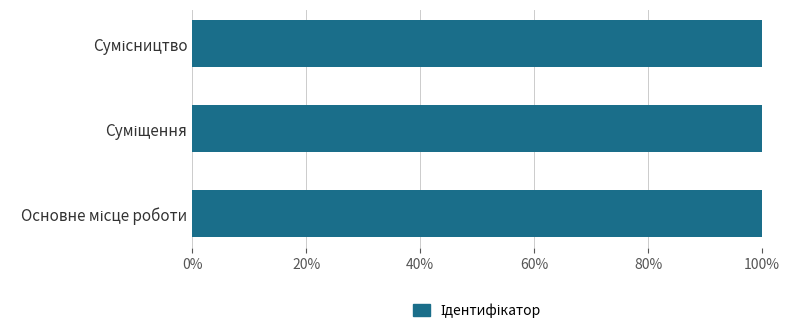

Does the chart contain stacked bars?

No